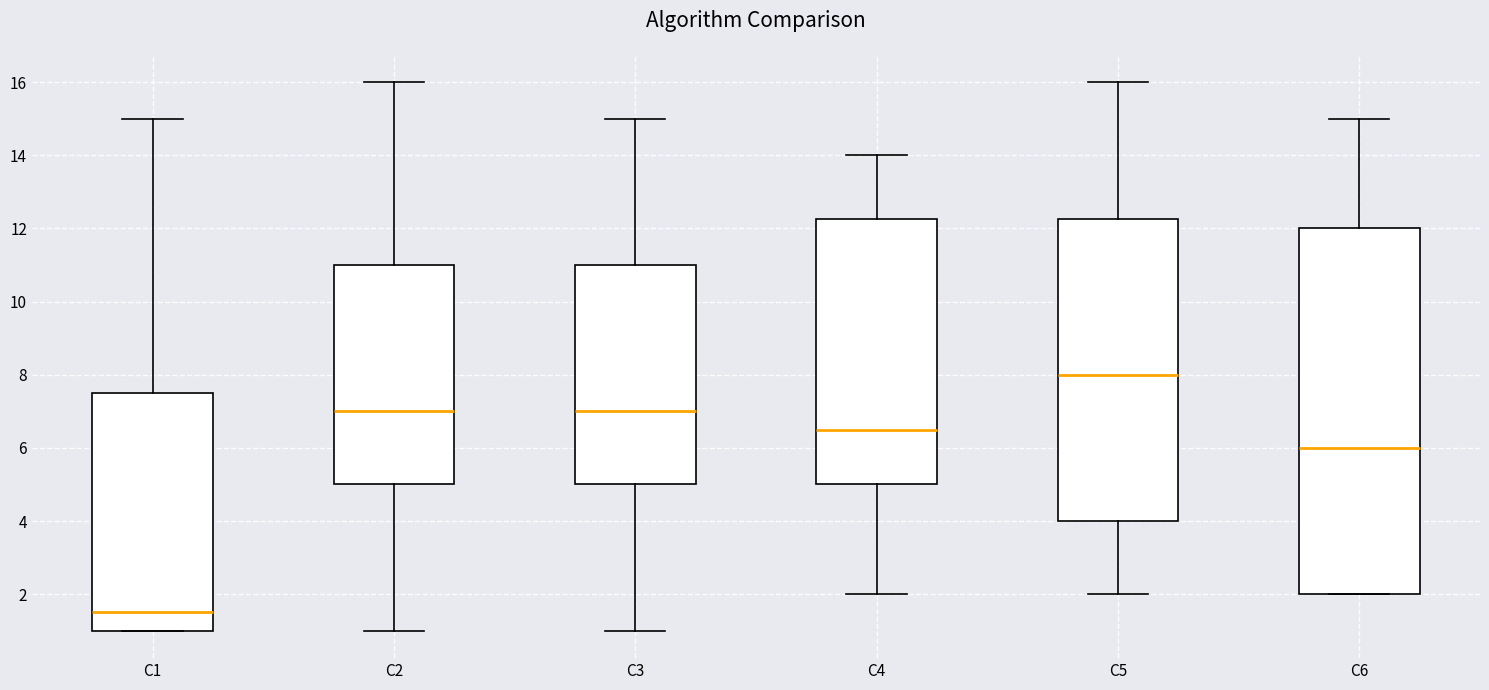

Comparing the boxes themselves (not the whiskers), which one is the tallest?

C6